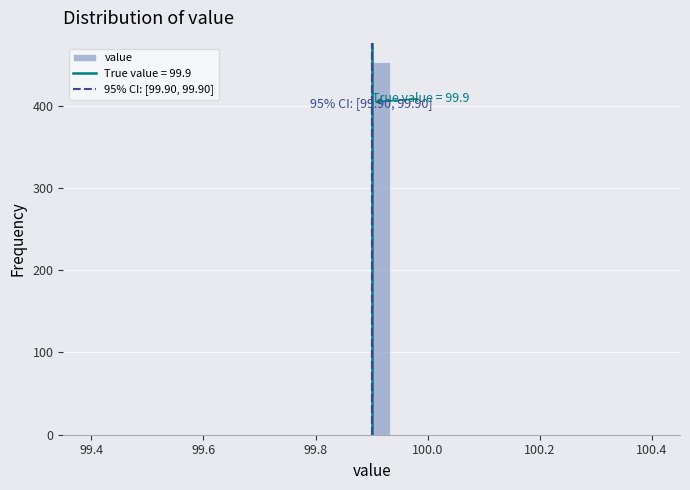

Around what value on the x-axis is the tallest bar? Give the approximate position of its centre, as read against the axis.

99.92